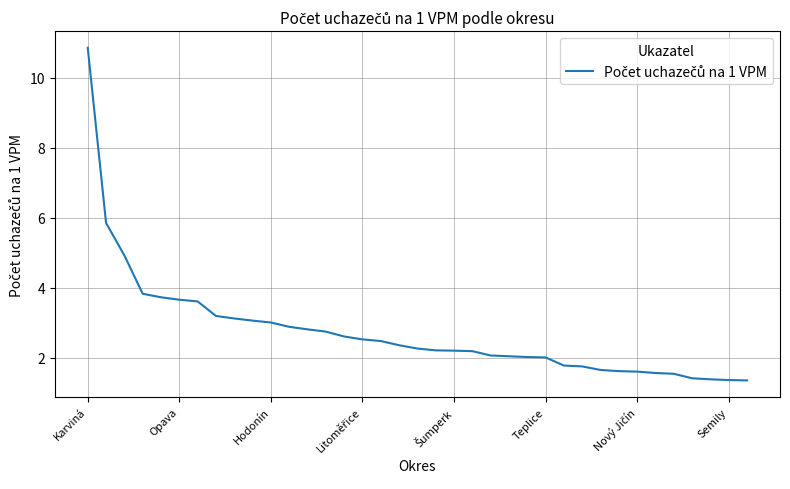

What is the greatest value displayed?

10.9